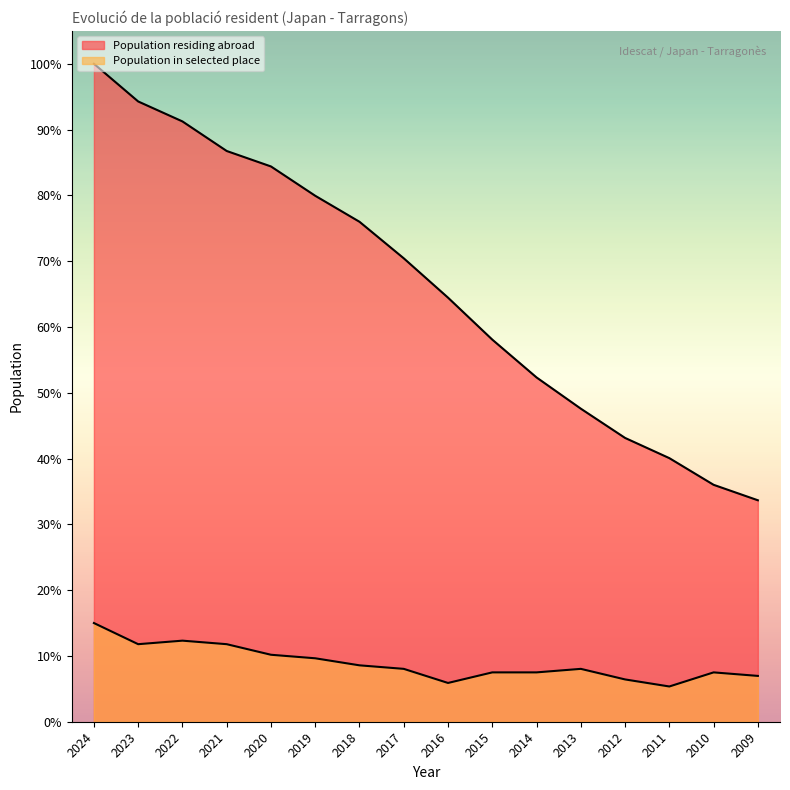

How many values in the Population in selected place series are below 858?

7